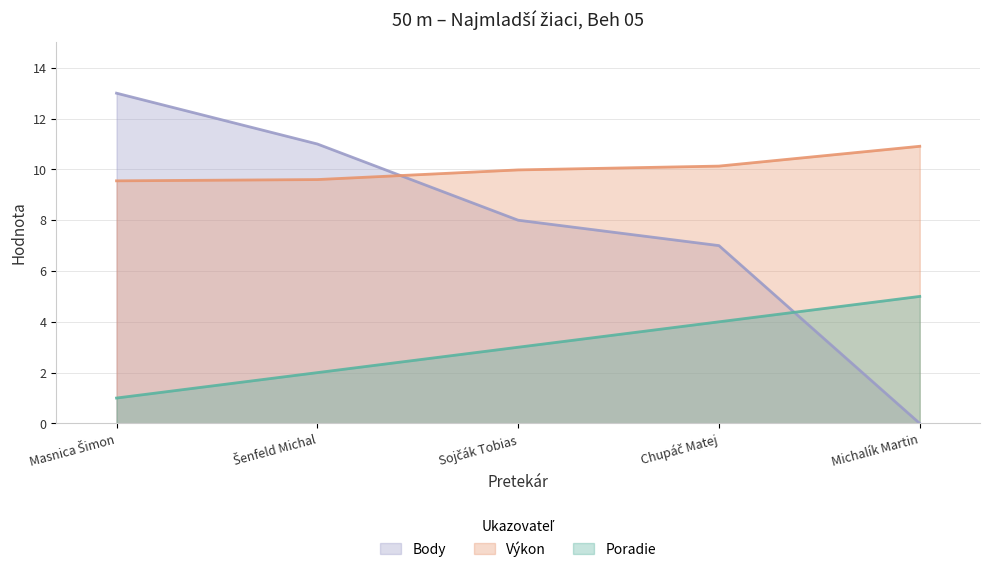

What is the sum of the Výkon values at Chupáč Matej and Michalík Martin?

21.0